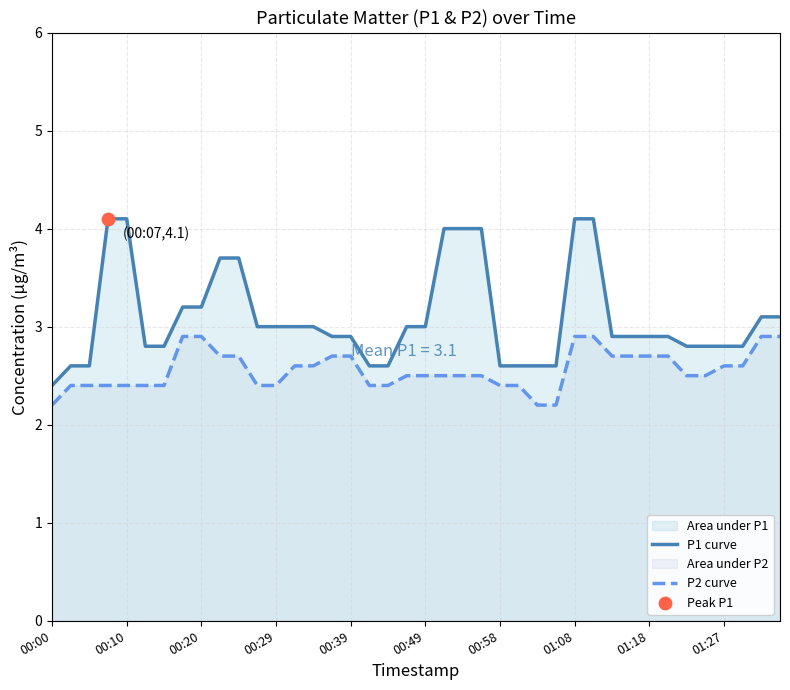

At how many categories does at least one series exceed 3?

13